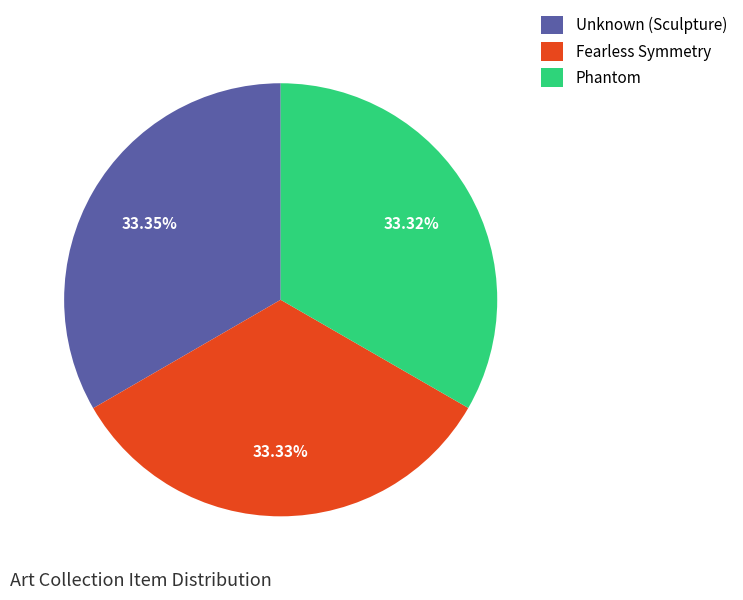

The Phantom slice represents 24% of the pie. True or false?

False